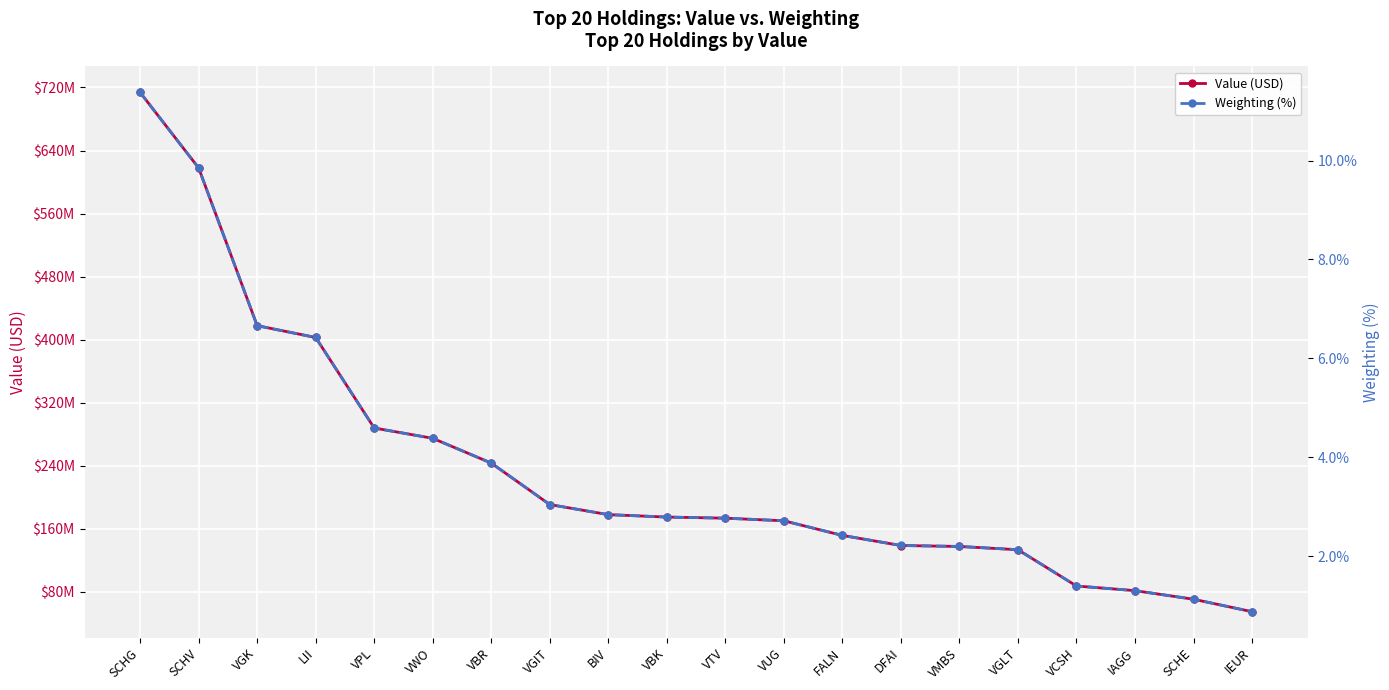

Which category has the highest value in the Value (USD) series?

SCHG